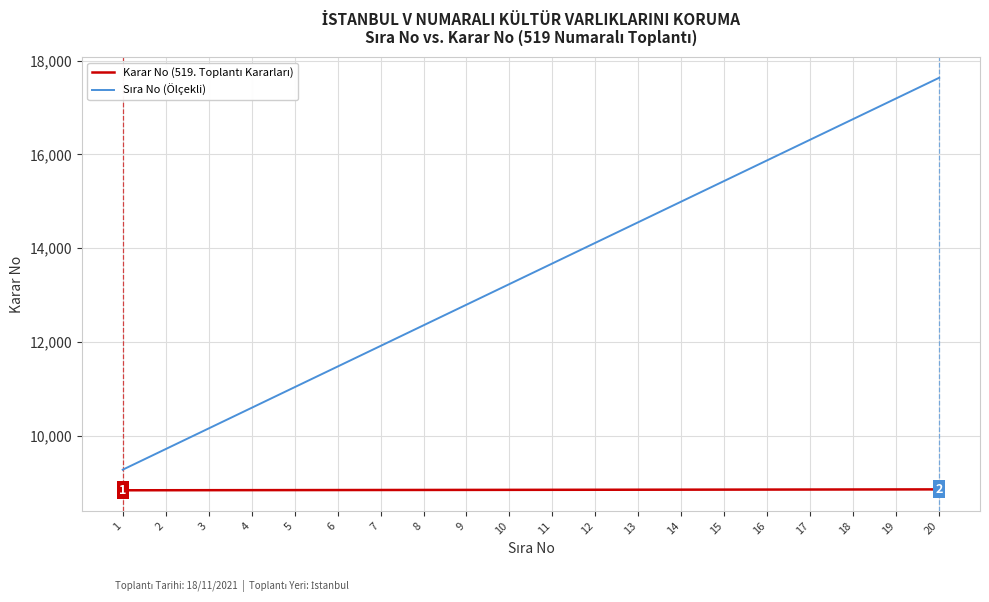

At which category is the sum across all series the highest?

20